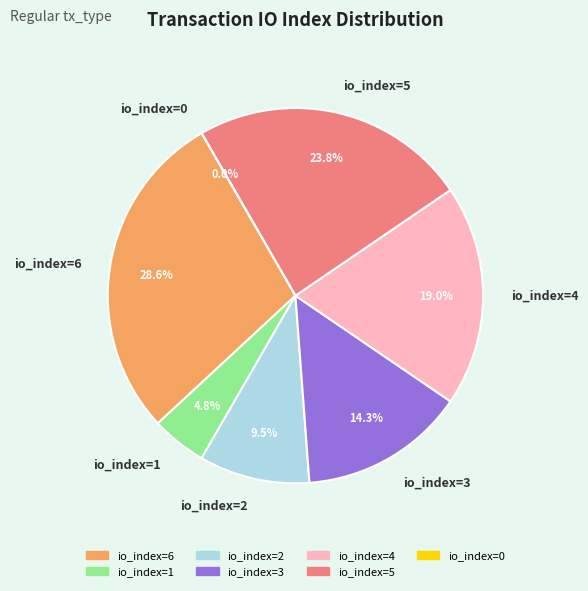

Does any single category account for the majority?

No